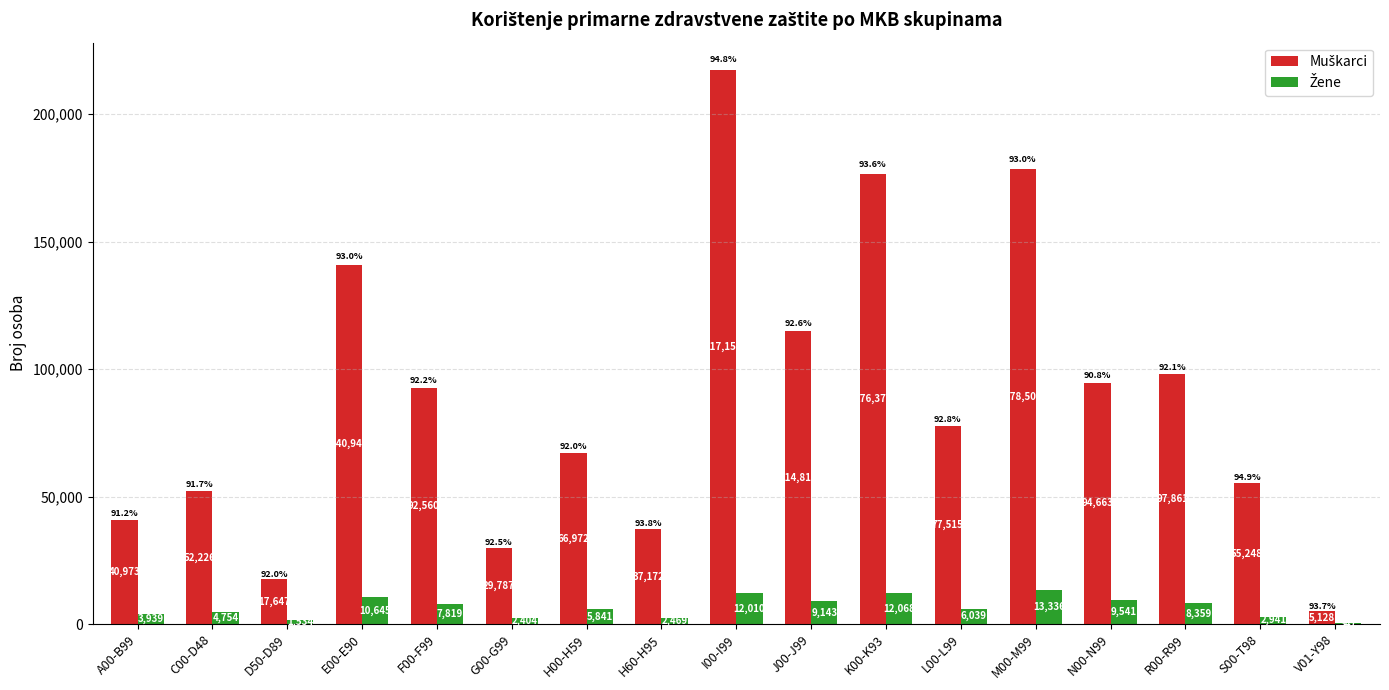

What is the greatest value displayed?

217152